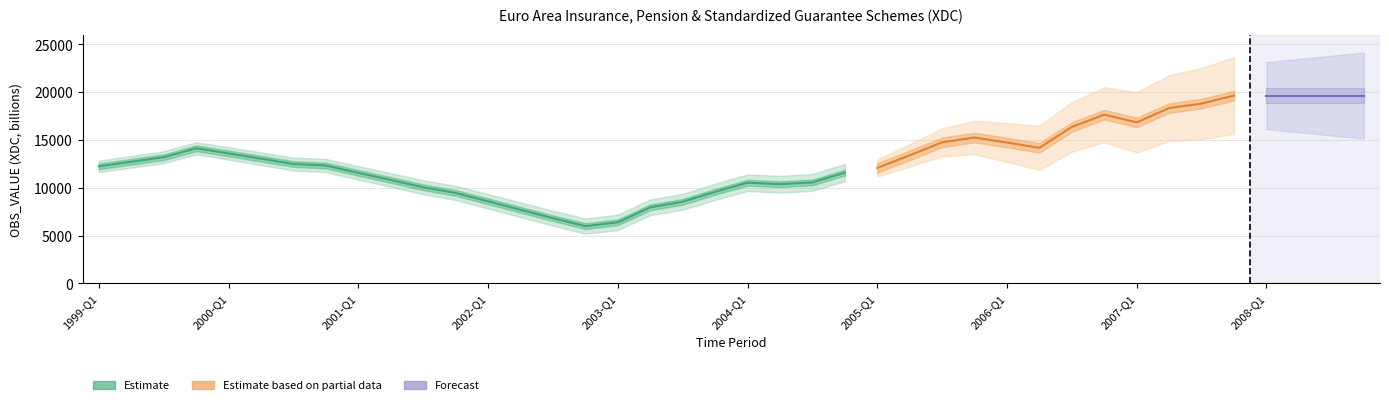

Is it true that the value at 2006-Q4 is 17641.0?

True